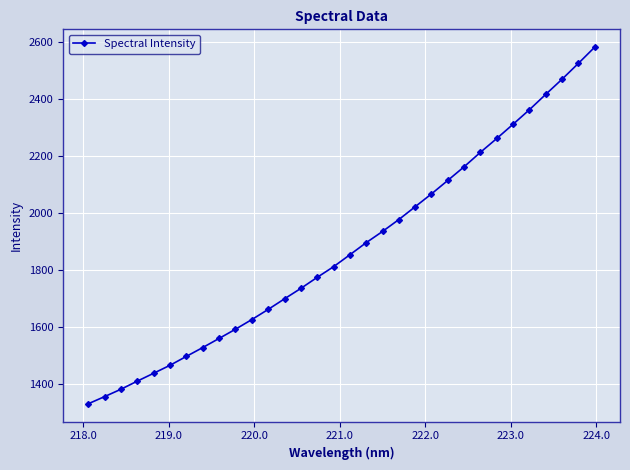

What is the smallest value displayed?

1332.2